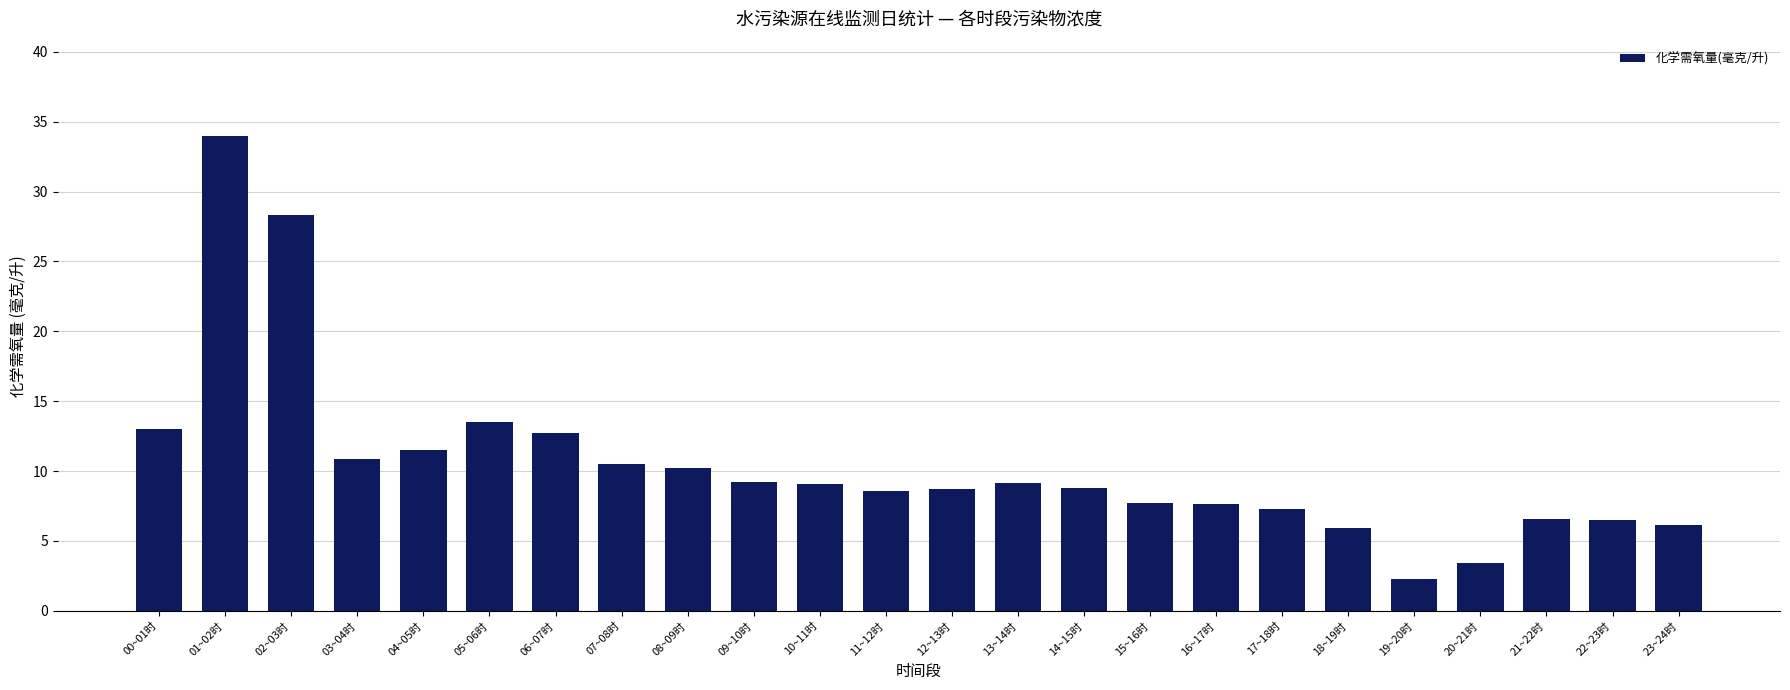

Does the chart contain any negative values?

No